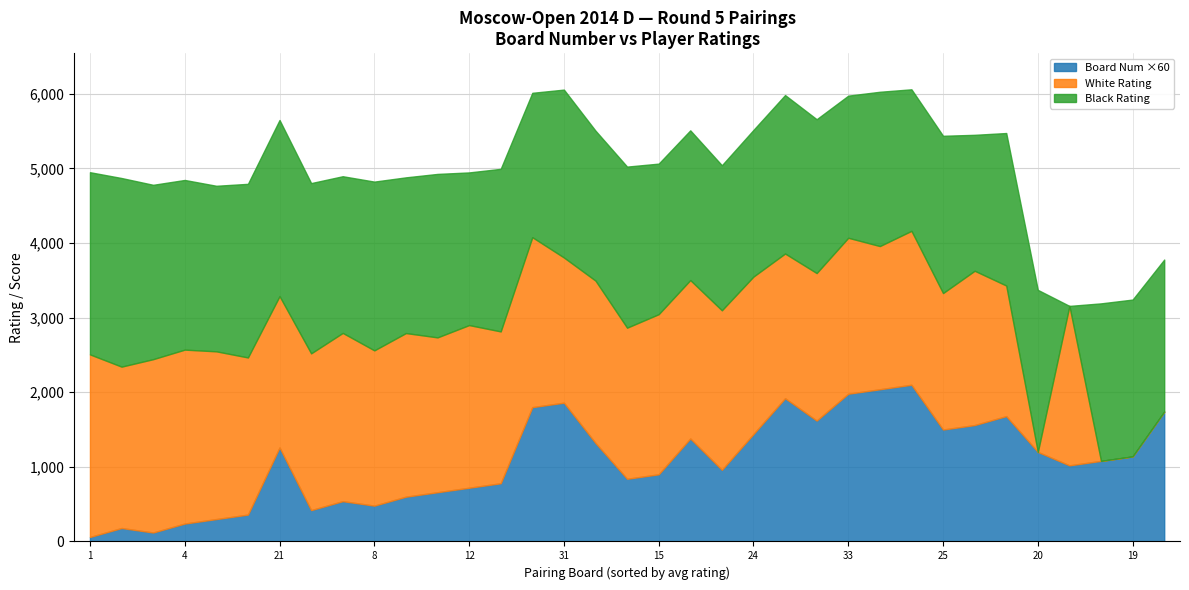

At 17, list the series in order from largest to smallest.

White Rating, Board Number, Black Rating